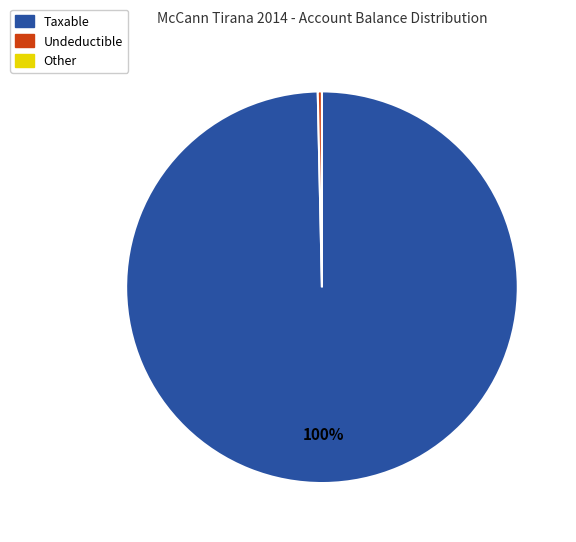

To the nearest percent, what is the difference between the largest and smallest slice percentages?

100%